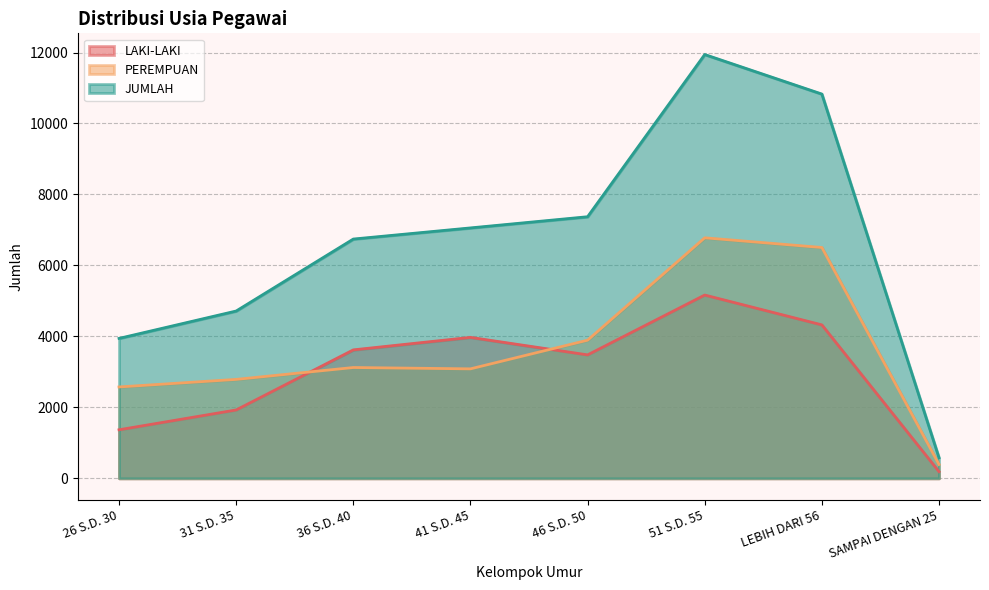

What value does the LAKI-LAKI series have at 26 S.D. 30?

1368